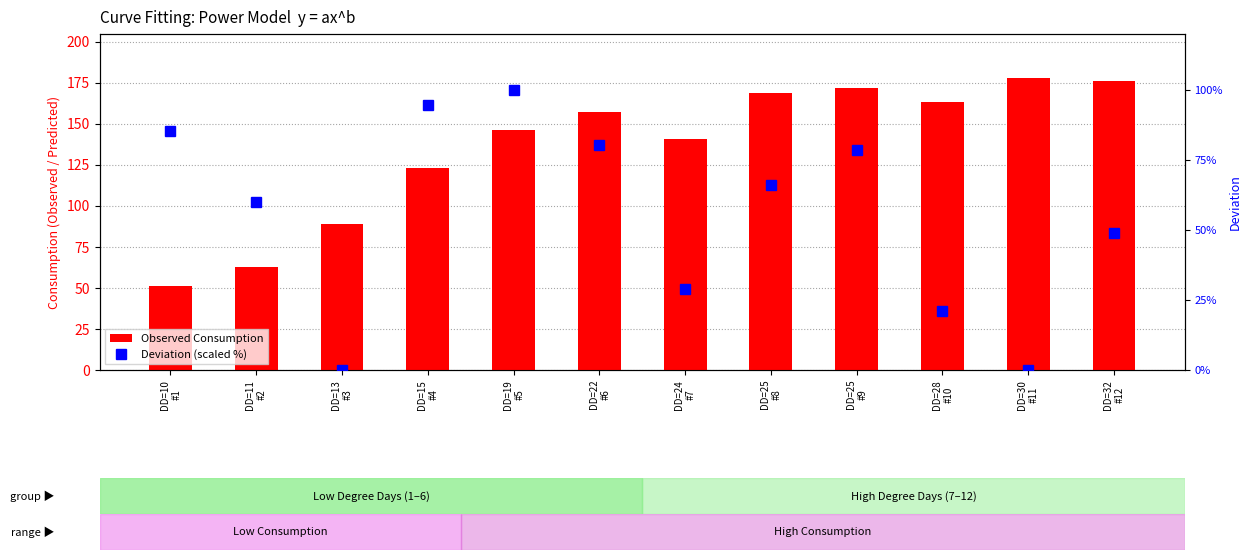

Reading left to right, list all the values displayed in this chart.

Observed Consumption: 51.0	63.0	89.0	123.0	146.0	157.0	141.0	169.0	172.0	163.0	178.0	176.0
Deviation (scaled %): 85.5	60.1	0.0	94.6	100.0	80.3	28.8	66.2	78.7	21.2	0.0	48.9